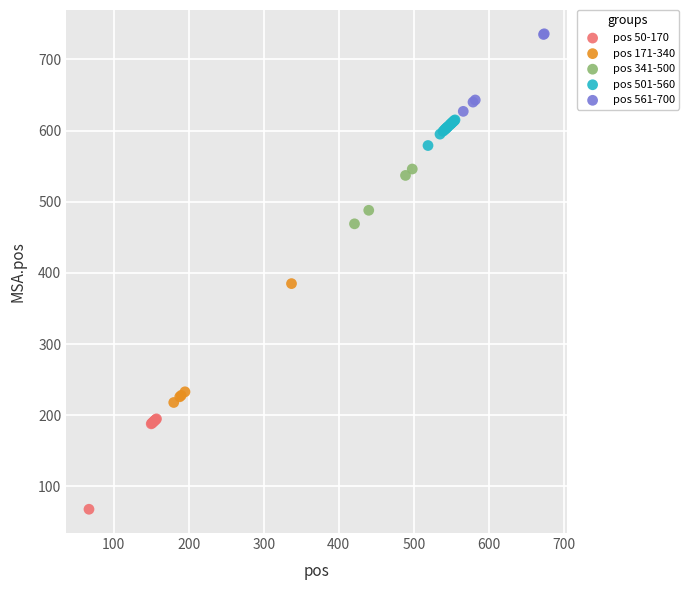

Which series reaches the minimum Y coordinate?

pos 50-170